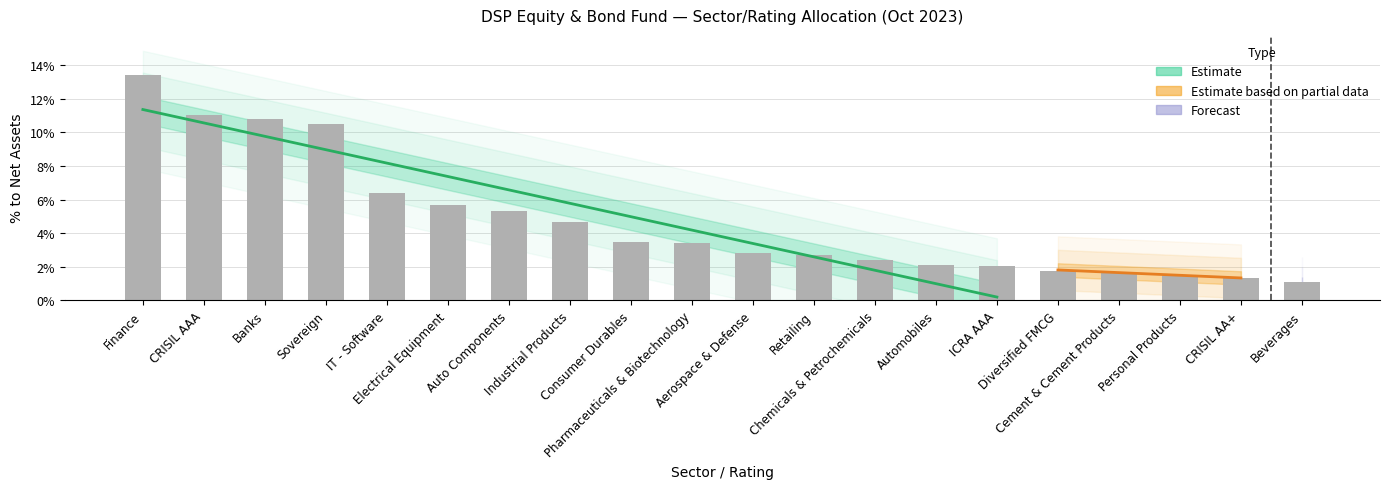

Reading left to right, list all the values displayed in this chart.

Finance=0.1	CRISIL AAA=0.1	Banks=0.1	Sovereign=0.1	IT - Software=0.1	Electrical Equipment=0.1	Auto Components=0.1	Industrial Products=0.0	Consumer Durables=0.0	Pharmaceuticals & Biotechnology=0.0	Aerospace & Defense=0.0	Retailing=0.0	Chemicals & Petrochemicals=0.0	Automobiles=0.0	ICRA AAA=0.0	Diversified FMCG=0.0	Cement & Cement Products=0.0	Personal Products=0.0	CRISIL AA+=0.0	Beverages=0.0